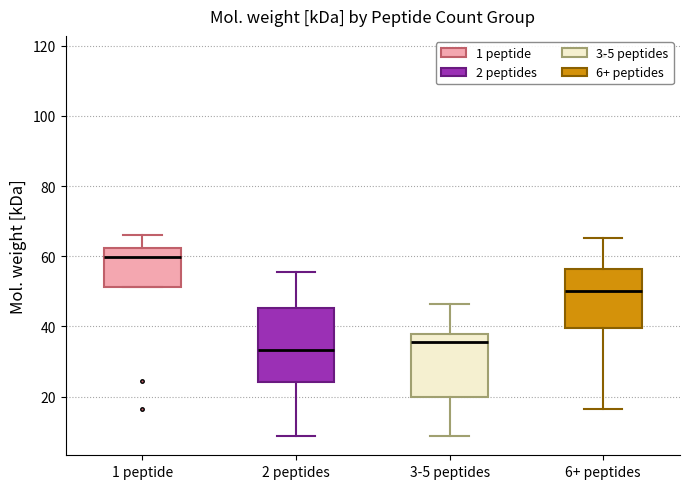

Where does the upper whisker of the box for 1 peptide end on the y-axis? The values are not printed on the chart, so give them approximately, as read against the axis.

66